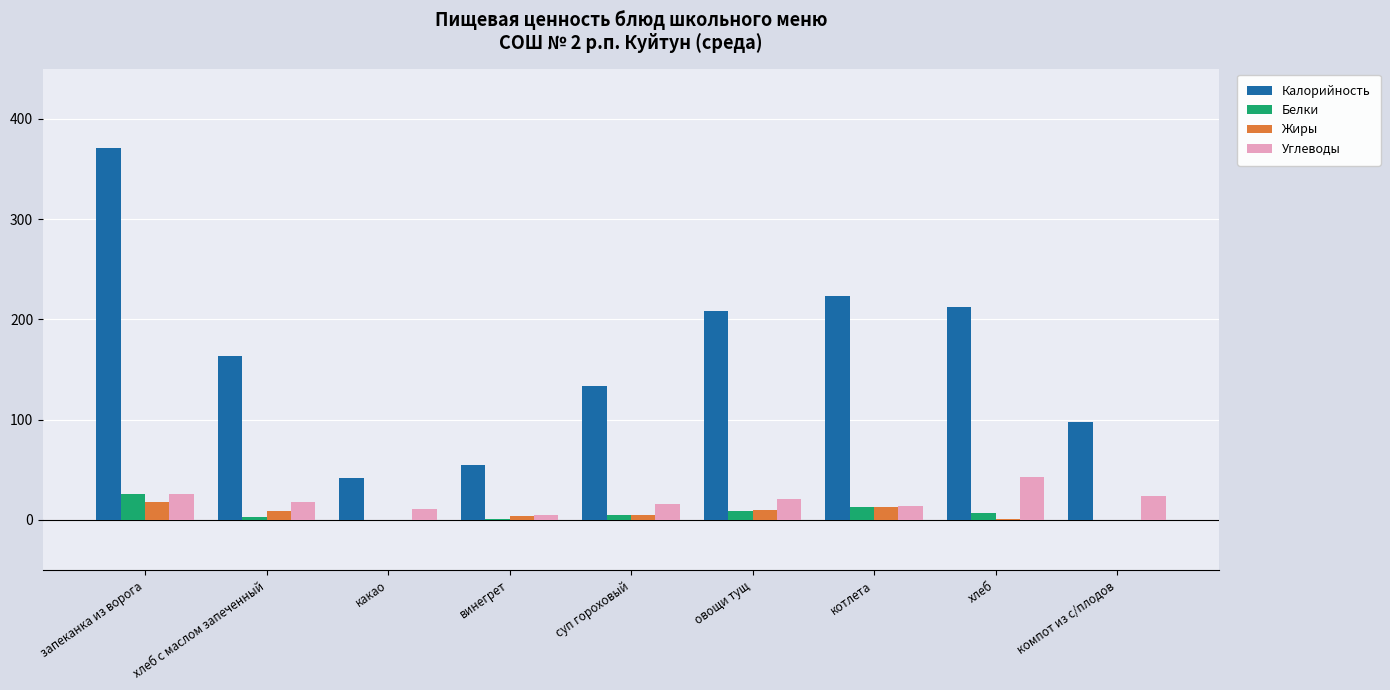

What are all the series names shown in the legend?

Калорийность, Белки, Жиры, Углеводы